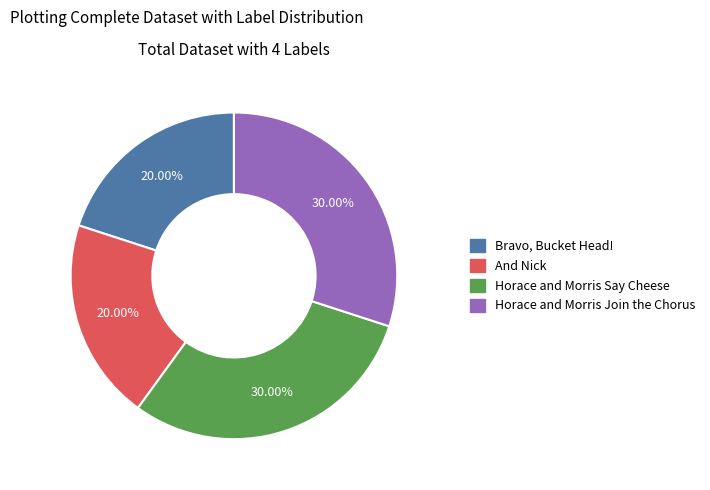

Is there any slice that represents more than half of the pie?

No